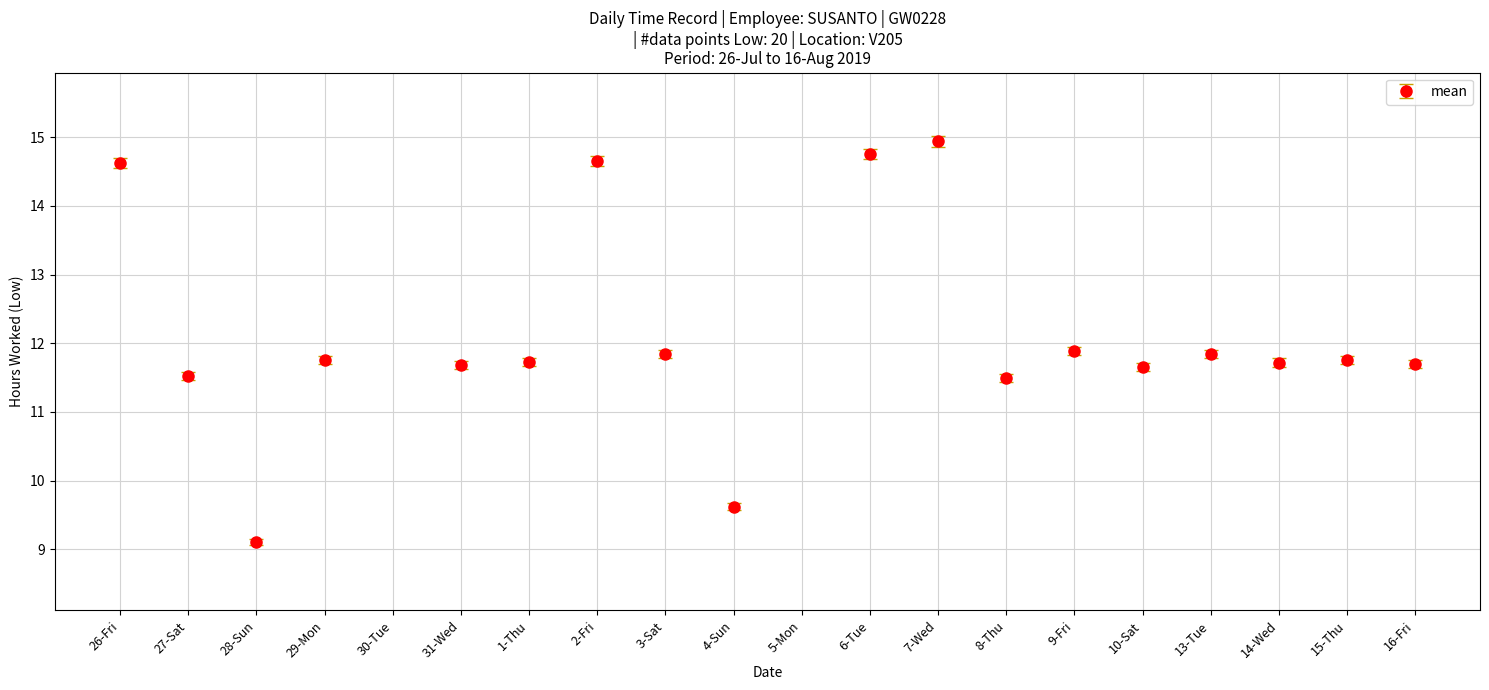

Is it true that the value at 30-Tue is -5.7?

False